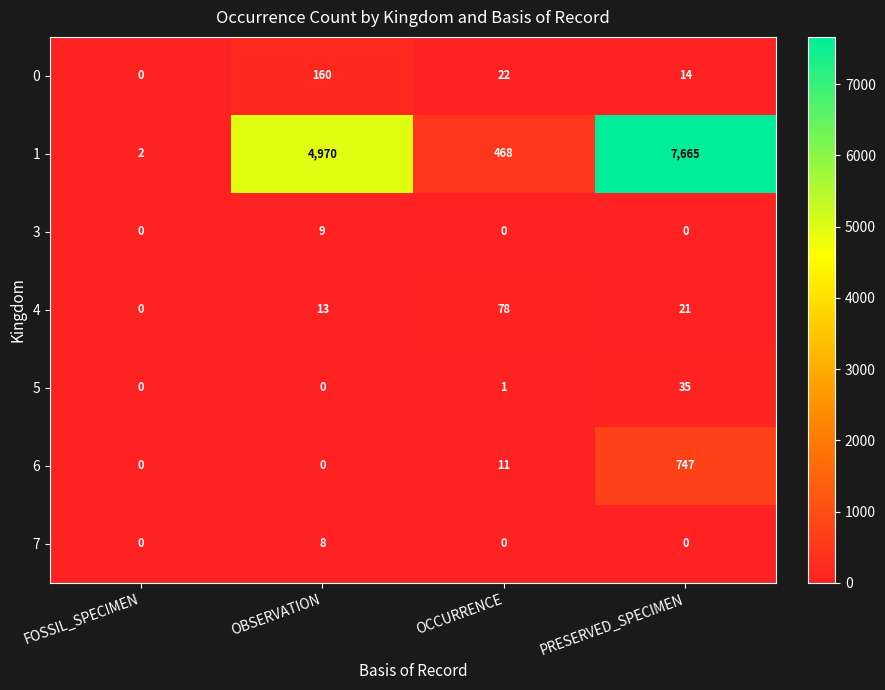

The value of 4 at OCCURRENCE is 104. True or false?

False